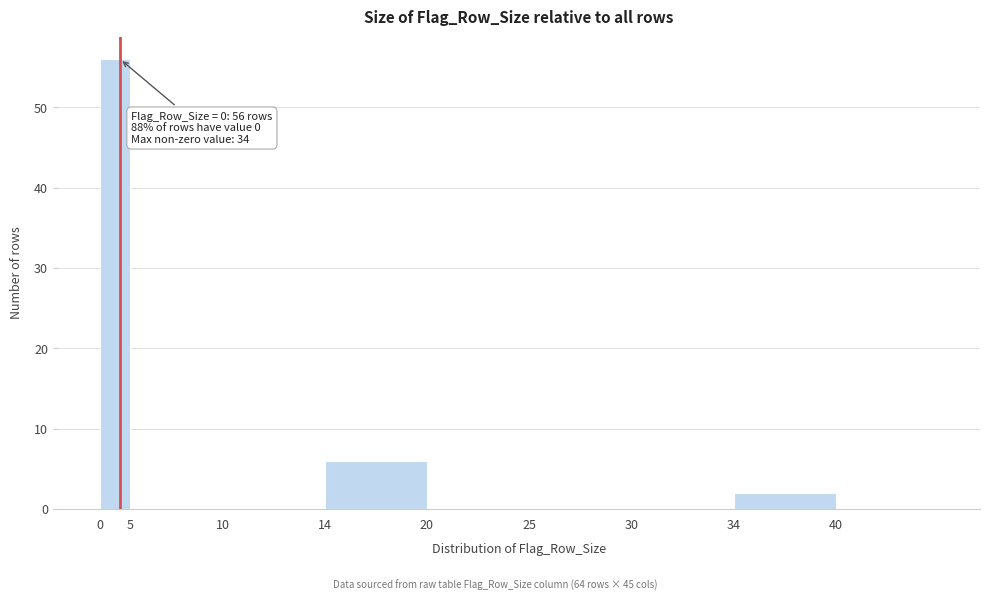

Reading left to right, extract all data points from this chart.

0=56	5=0	10=0	14=6	20=0	25=0	30=0	34=2	40=0